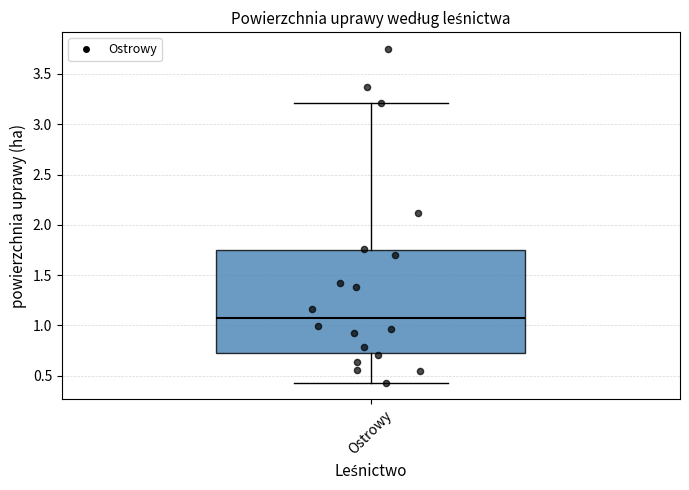

Read this box plot against the y-axis: the position of the median line, the range covered by the box, and the ends of both whiskers. The values are not printed on the chart, so give them approximately, as read against the axis.

median 1.10, box 0.75 to 1.75, whiskers 0.45 to 3.20